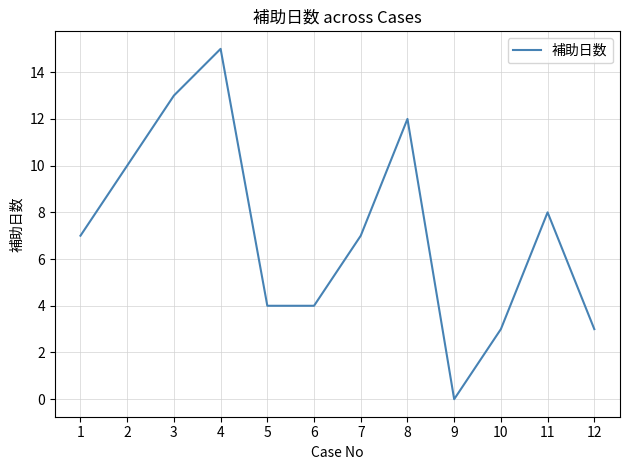

Which label corresponds to the largest value in the chart?

4